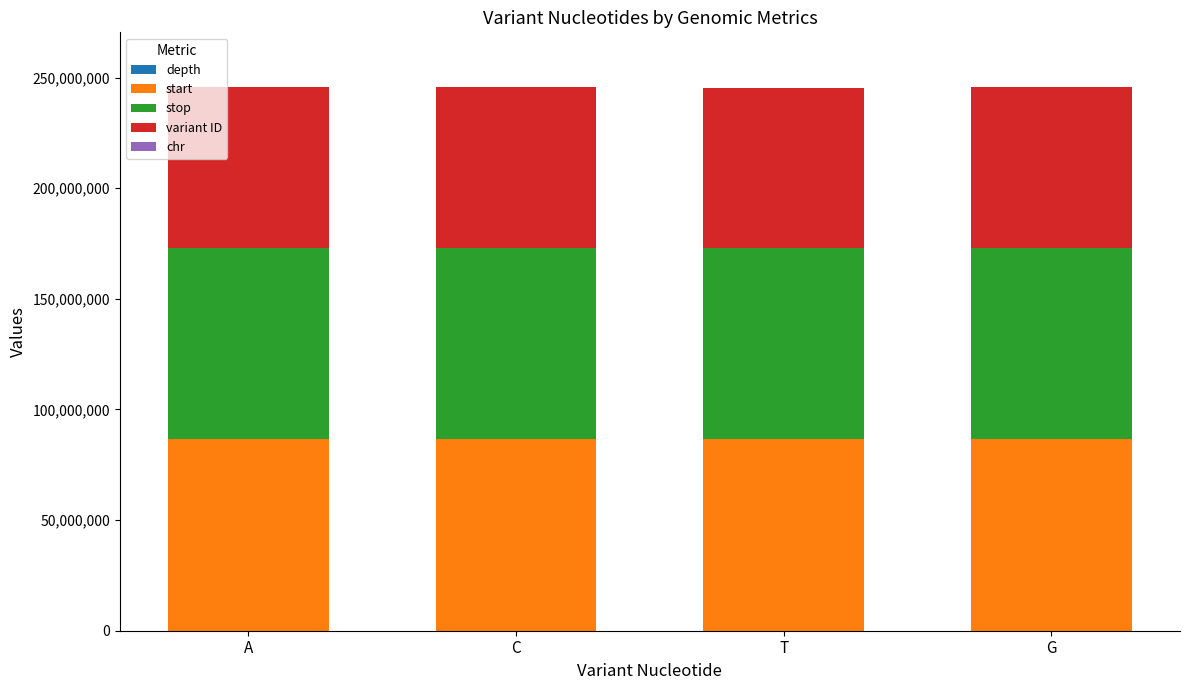

The value of start at A is 113019848. True or false?

False